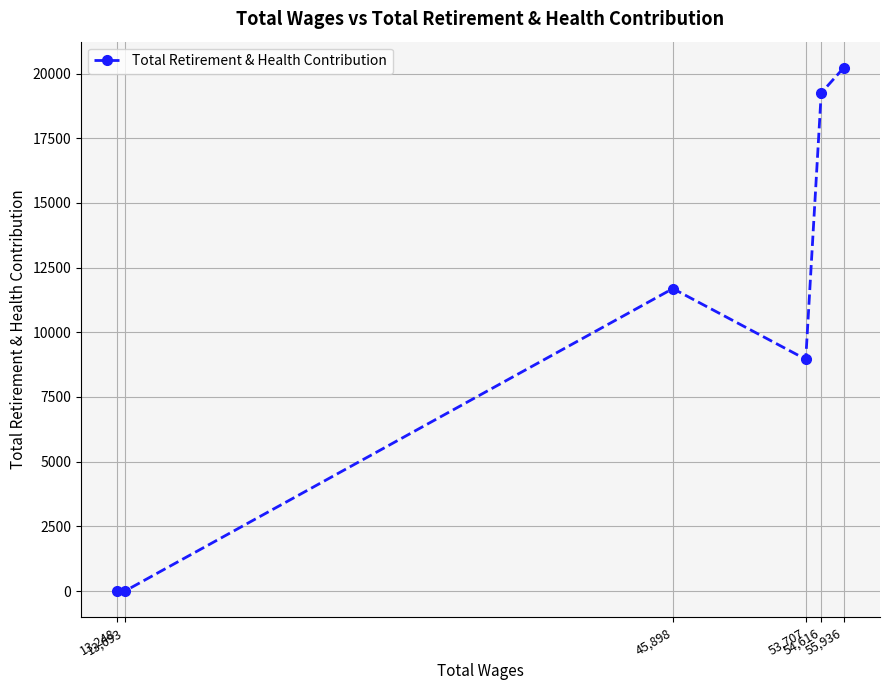

Reading right to left, transcribe all the data shown in this chart.

55,936=20222	54,616=19252	53,707=8958	45,898=11690	13,693=0	13,248=0